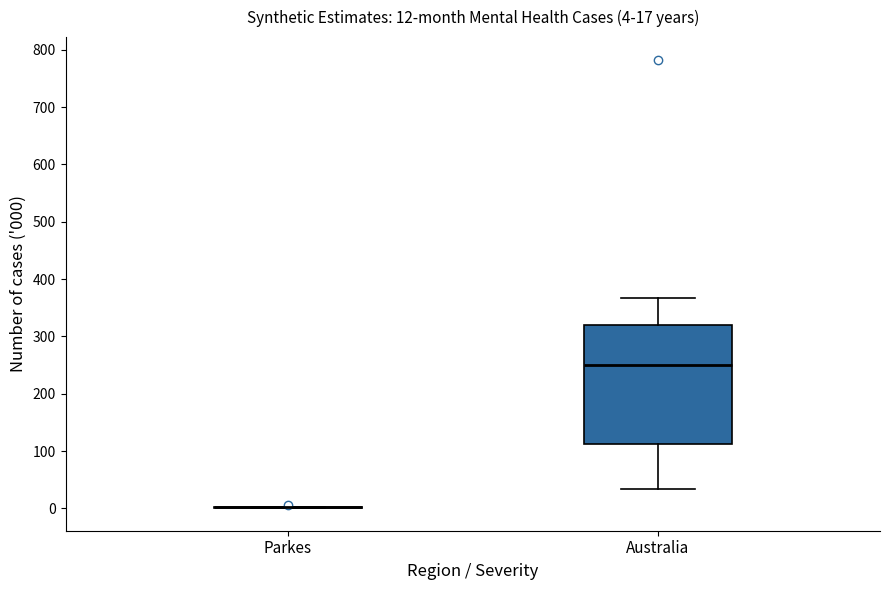

Comparing the boxes themselves (not the whiskers), which one is the tallest?

Australia